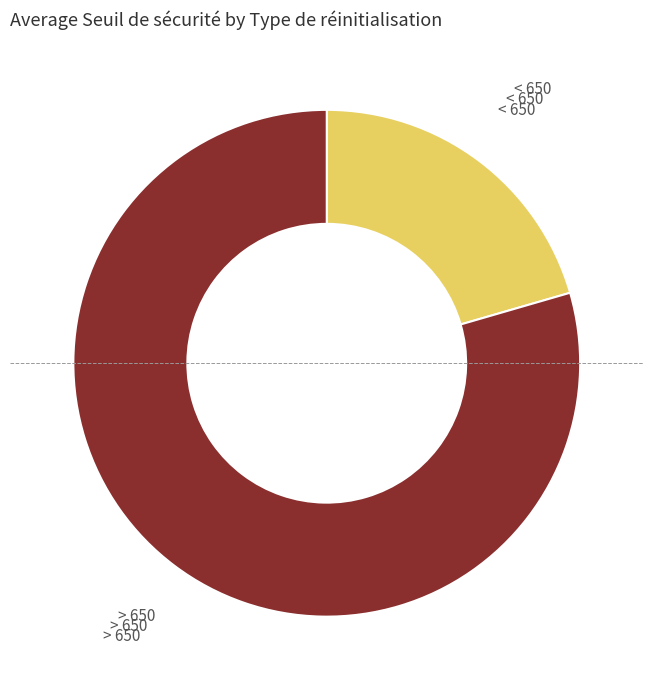

Does any single category account for the majority?

Yes